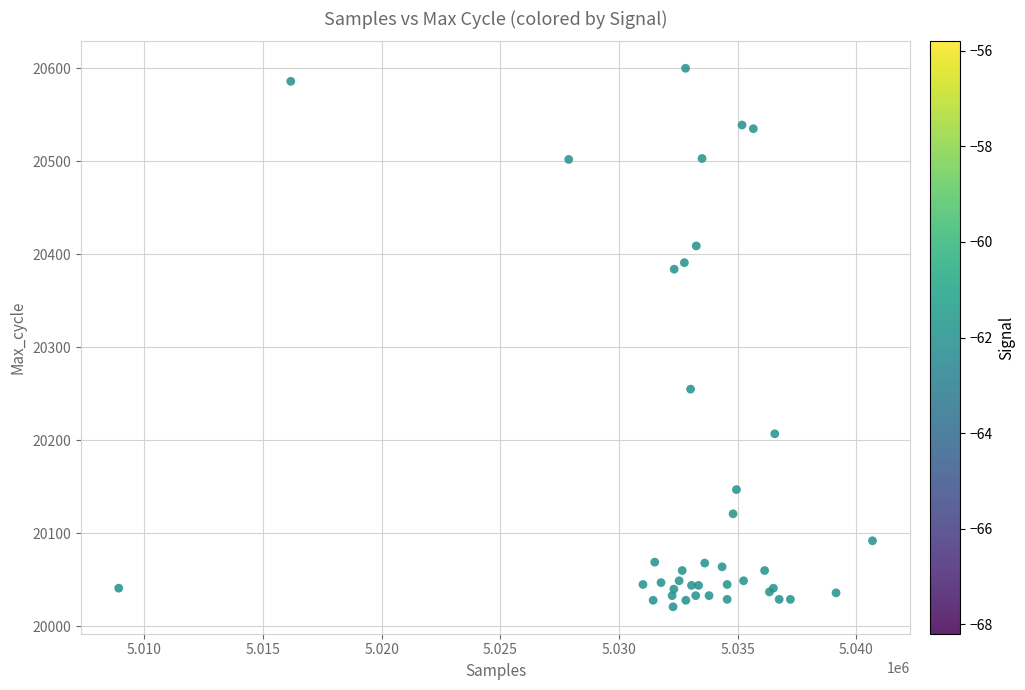

What Y value in the scatter plot is closest to 20310?

20255